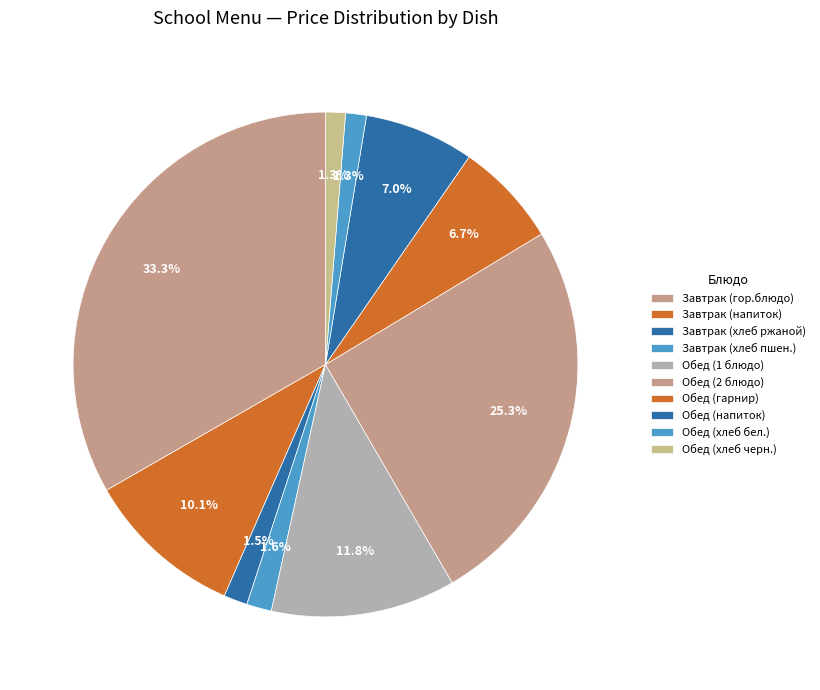

How many slices are in this pie chart?

10